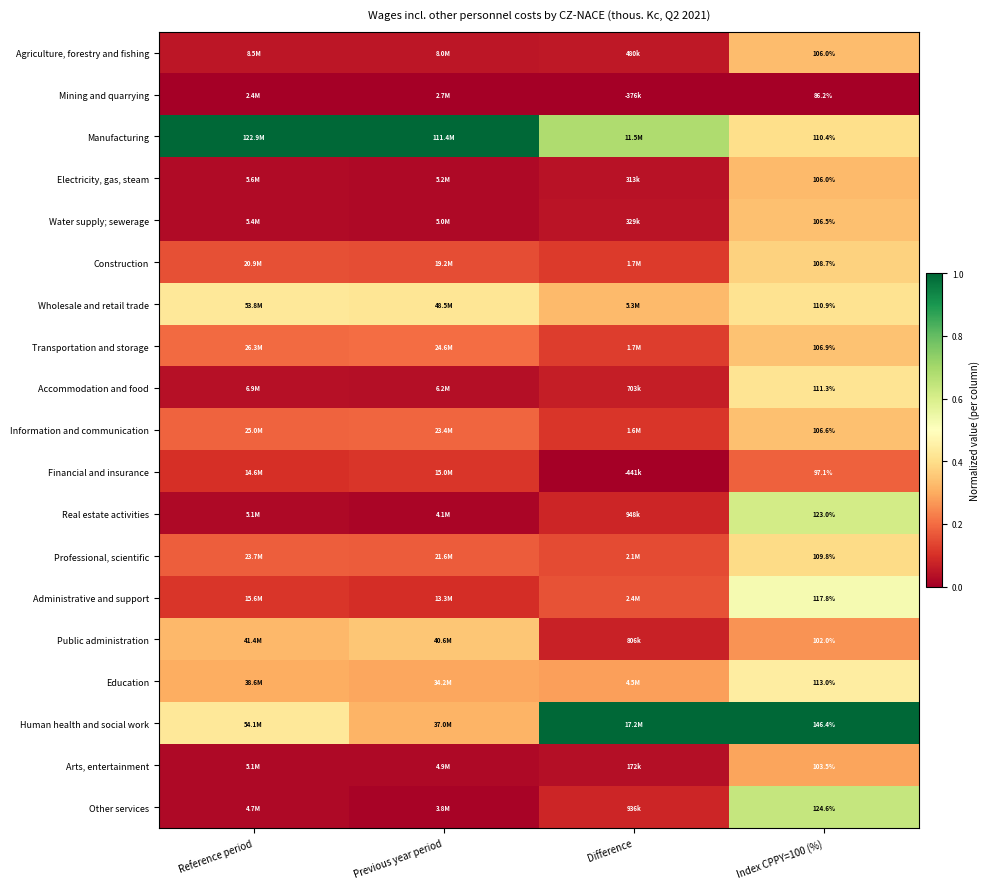

Between Difference and Index CPPY=100 (%), which is larger?

Index CPPY=100 (%)